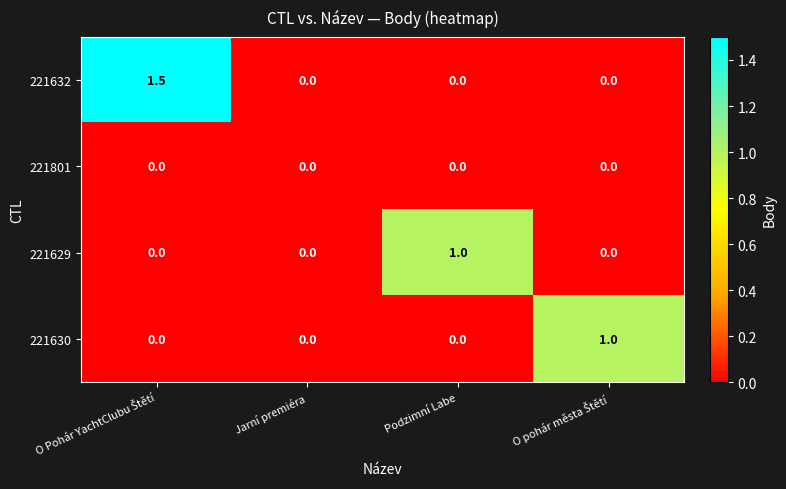

Reading left to right, transcribe all the data shown in this chart.

221632: 1.5	0.0	0.0	0.0
221801: 0.0	0.0	0.0	0.0
221629: 0.0	0.0	1.0	0.0
221630: 0.0	0.0	0.0	1.0